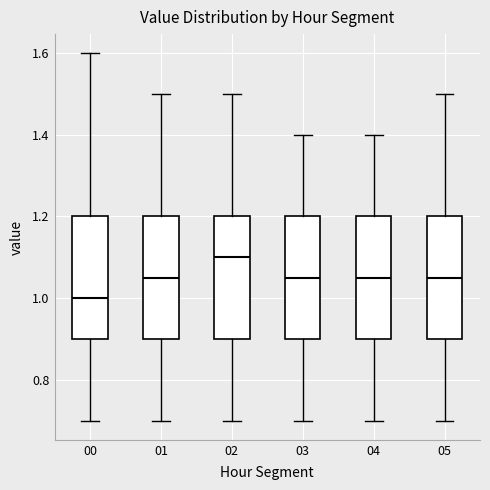

Reading left to right, read every box against the y-axis: the position of its median line, the range the box covers, and the ends of its whiskers. The values are not printed on the chart, so give them approximately, as read against the axis.

00: median 1.00, box 0.90 to 1.20, whiskers 0.70 to 1.60
01: median 1.06, box 0.90 to 1.20, whiskers 0.70 to 1.50
02: median 1.10, box 0.90 to 1.20, whiskers 0.70 to 1.50
03: median 1.06, box 0.90 to 1.20, whiskers 0.70 to 1.40
04: median 1.06, box 0.90 to 1.20, whiskers 0.70 to 1.40
05: median 1.06, box 0.90 to 1.20, whiskers 0.70 to 1.50